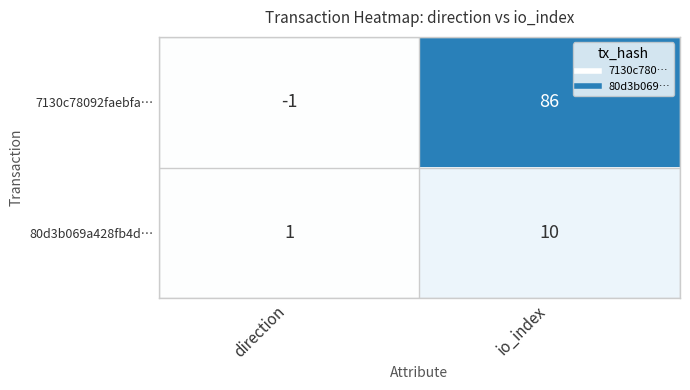

Is it true that 80d3b069a428fb4d… equals 18 at io_index?

False